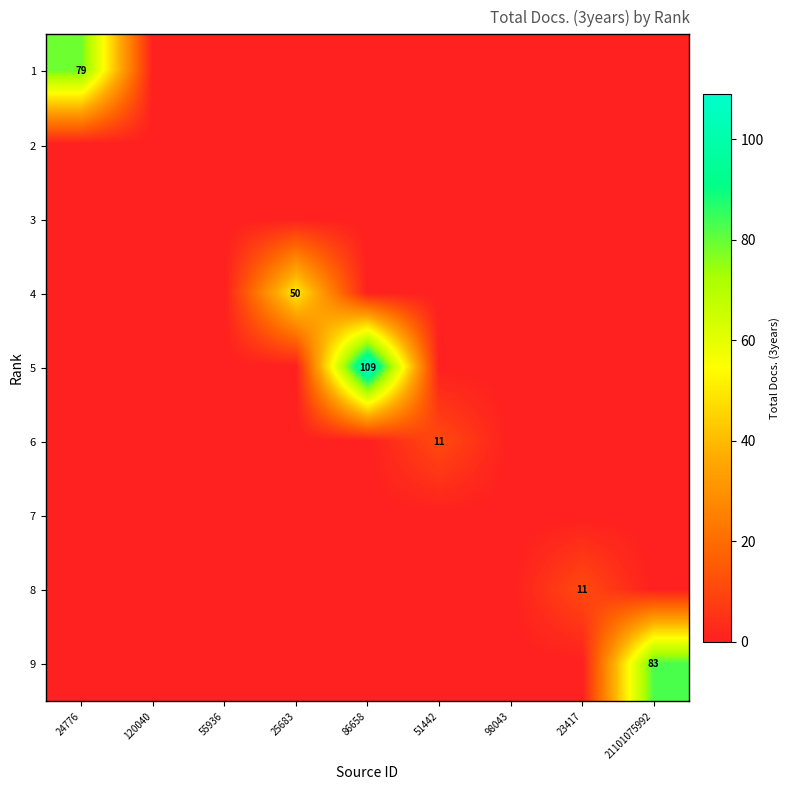

At which label does 5 reach its minimum?

24776